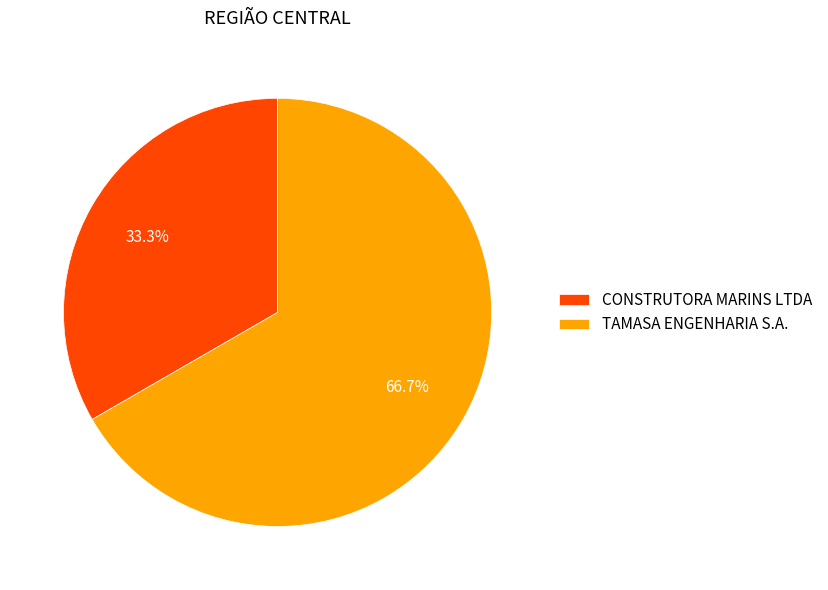

Which slice represents more than half of the pie?

TAMASA ENGENHARIA S.A.